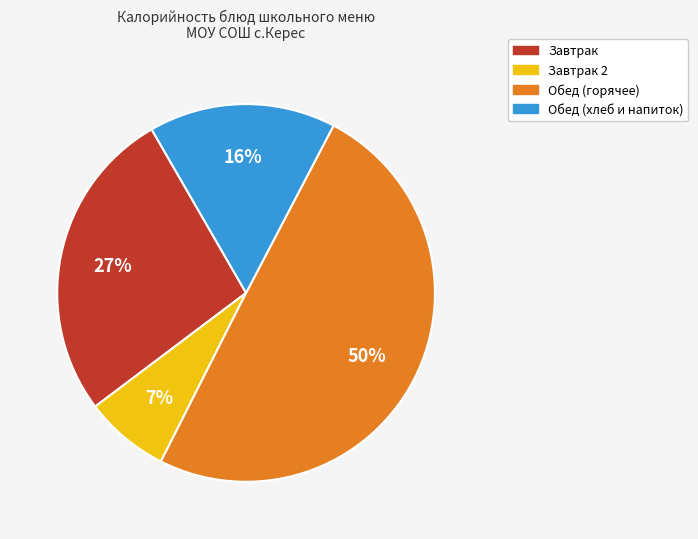

Between Обед (горячее) and Обед (хлеб и напиток), which is larger?

Обед (горячее)